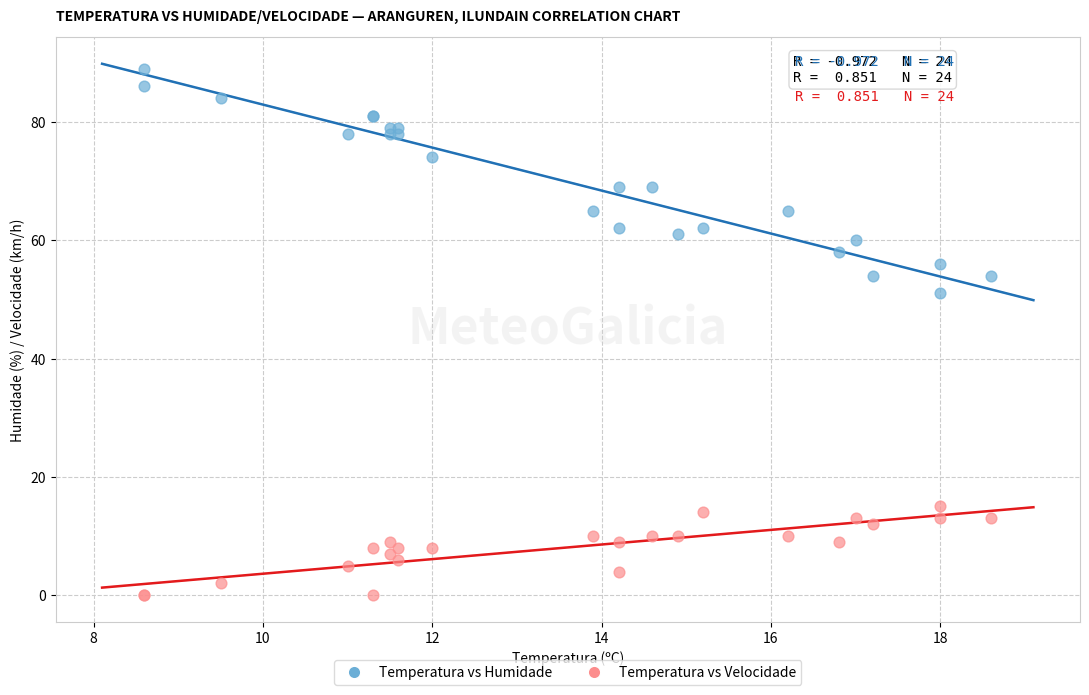

Which series reaches the maximum Y coordinate?

Temperatura vs Humidade